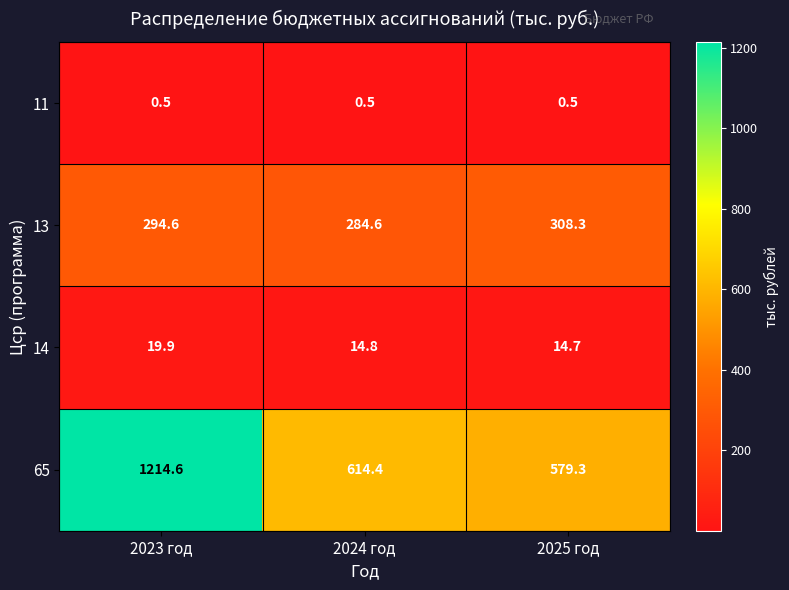

Is it true that 11 equals 0.5 at 2023 год?

True